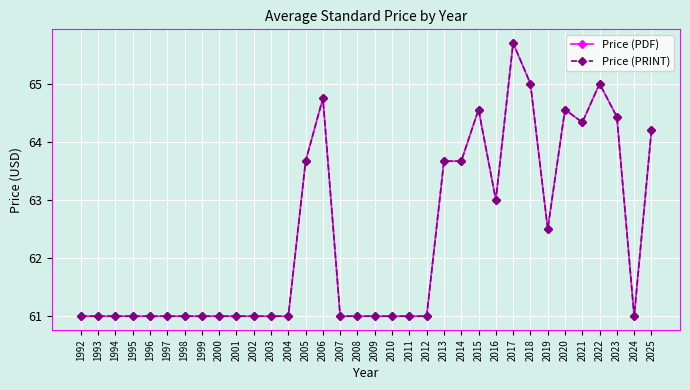

Is this an area chart (filled region under the line)?

No